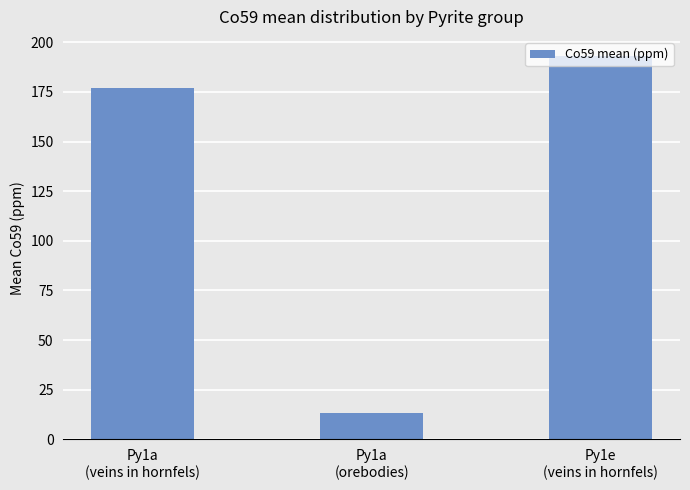

Read the value at Py1a
(veins in hornfels).

177.2